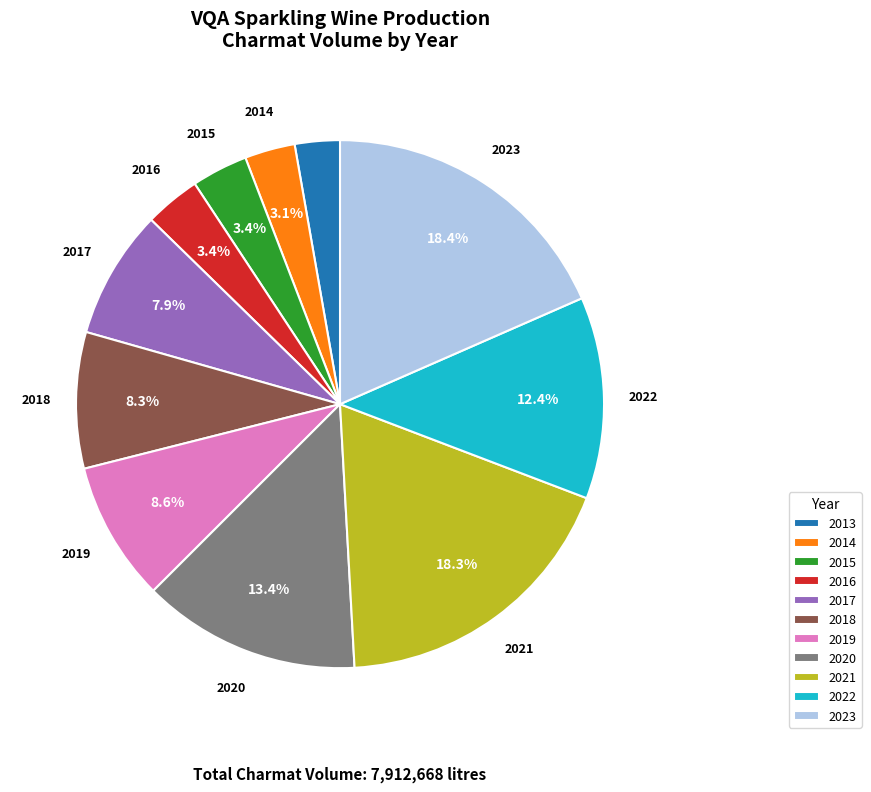

What is the ratio of the value at 2016 to the value at 2022?

0.3